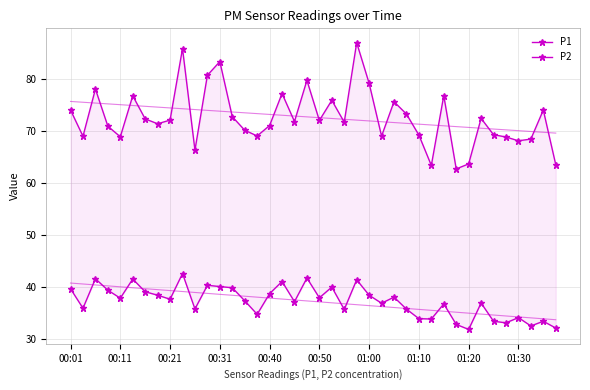

What is the lowest value of the P1 series?

62.7